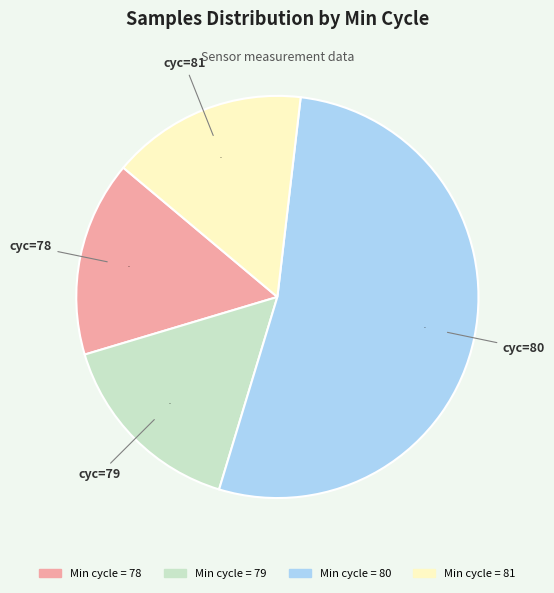

To the nearest percent, what is the difference between the largest and smallest slice percentages?

37%